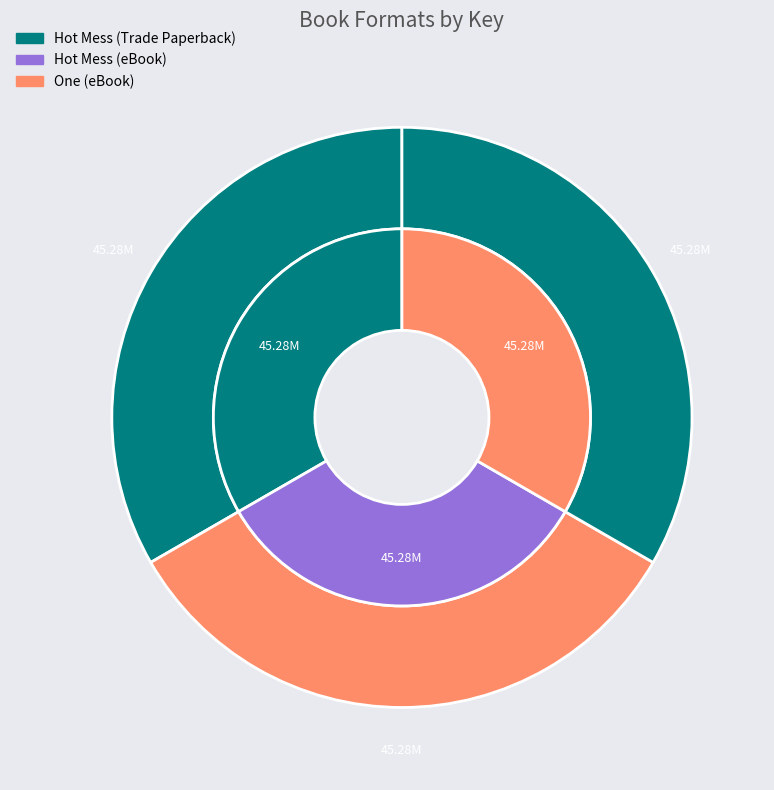

To the nearest percent, what portion does Hot Mess (Trade Paperback) represent?

33%